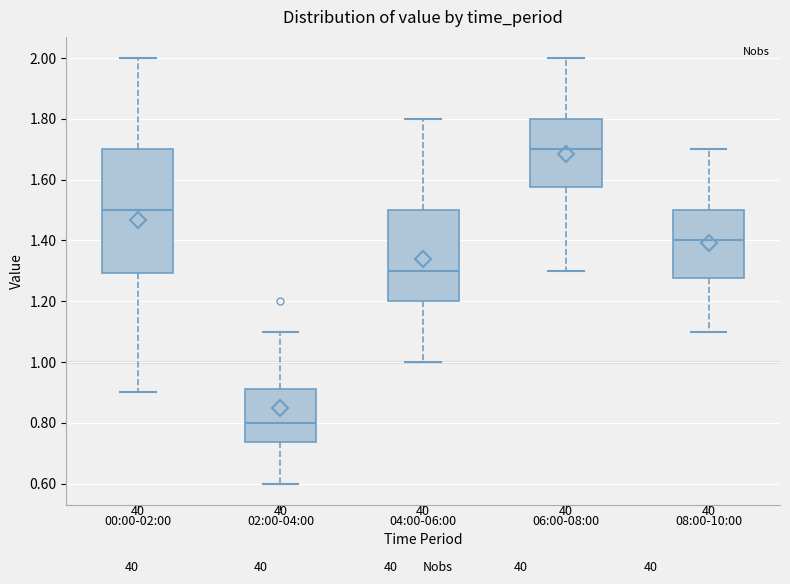

Reading left to right, transcribe this box plot: for each box, give where its median line is, the range the box spans, and where its two whiskers end, as read against the y-axis. The values are not printed on the chart, so give them approximately, as read against the axis.

00:00-02:00: median 1.50, box 1.30 to 1.70, whiskers 0.90 to 2.00
02:00-04:00: median 0.80, box 0.74 to 0.92, whiskers 0.60 to 1.10
04:00-06:00: median 1.30, box 1.20 to 1.50, whiskers 1.00 to 1.80
06:00-08:00: median 1.70, box 1.58 to 1.80, whiskers 1.30 to 2.00
08:00-10:00: median 1.40, box 1.28 to 1.50, whiskers 1.10 to 1.70